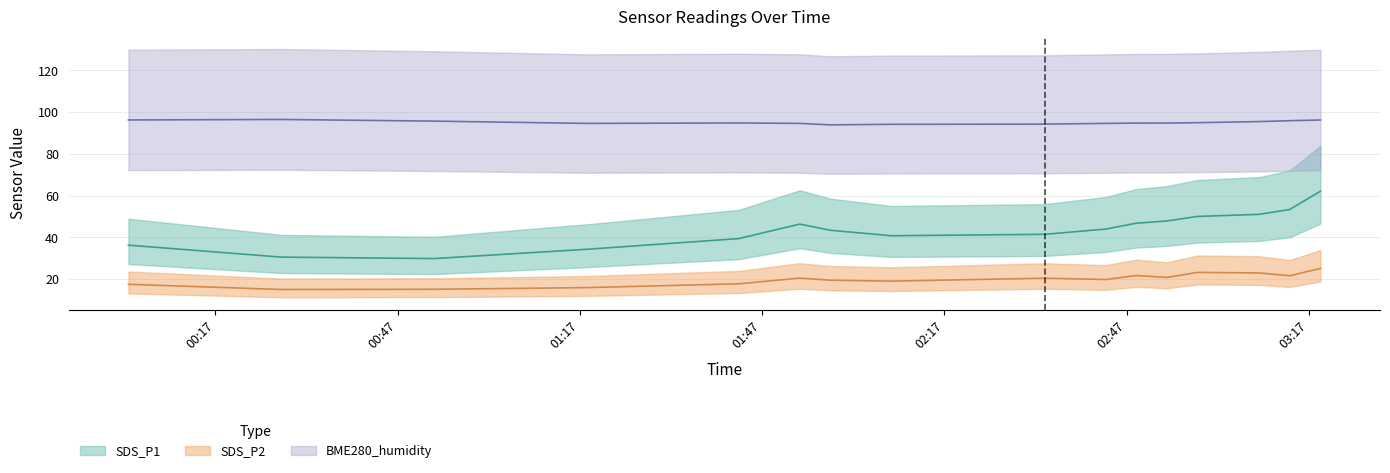

At which category does the chart reach its minimum across all series?

2022/12/02 00:27:52